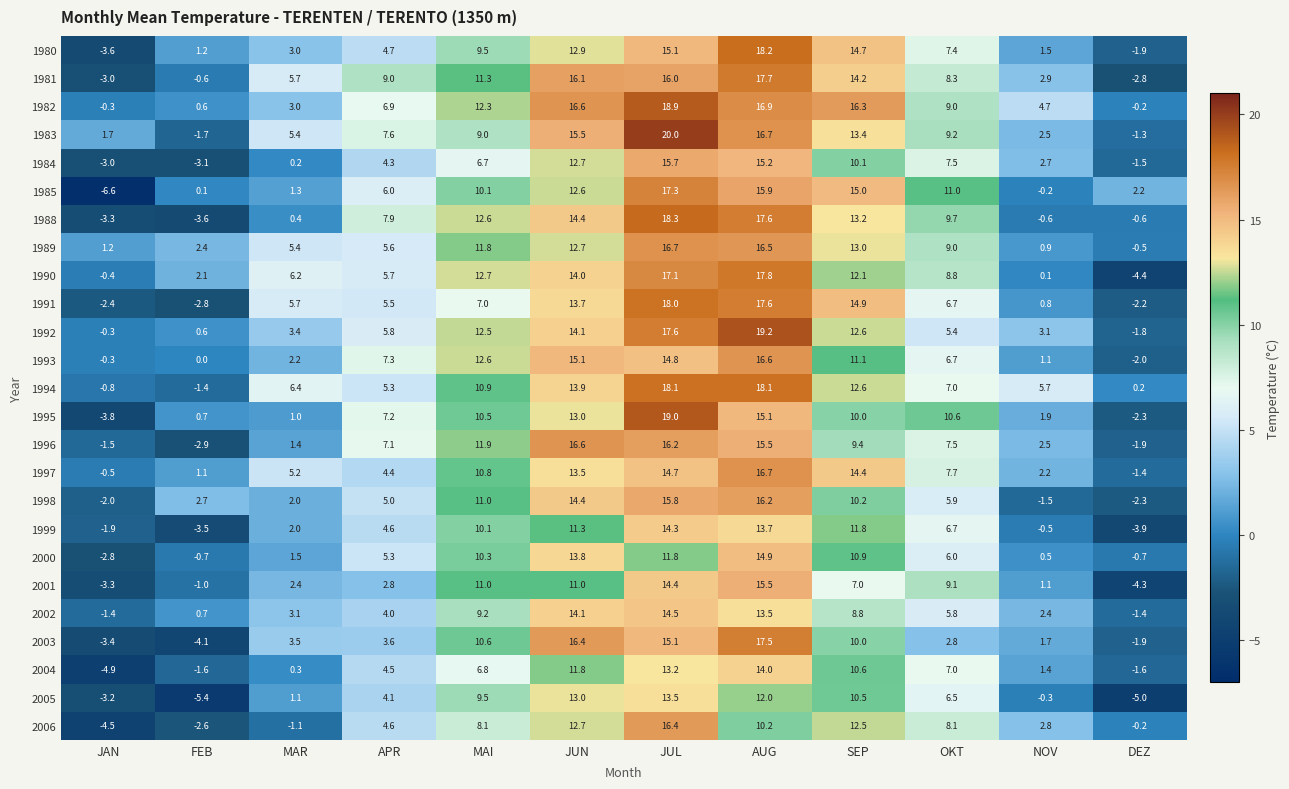

What is the sum of the 1982 values at OKT and NOV?

13.7